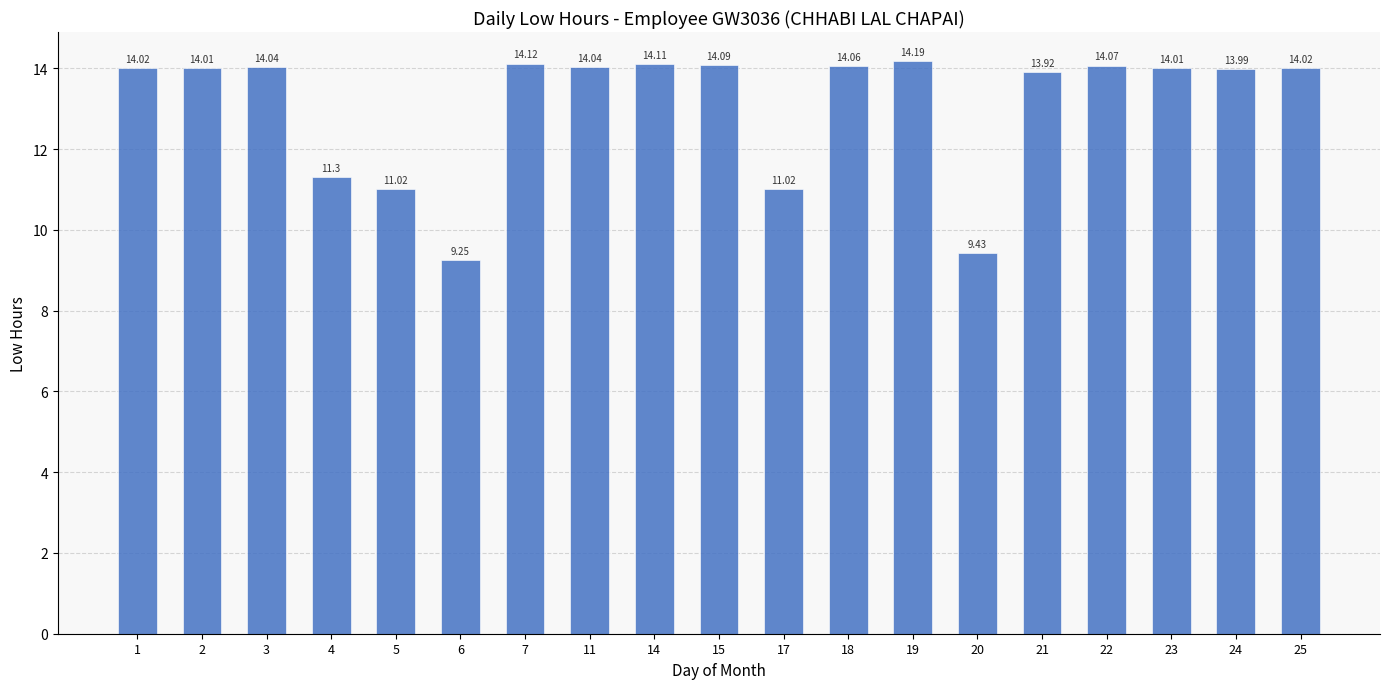

The chart shows a value of 22.6 at 25. True or false?

False